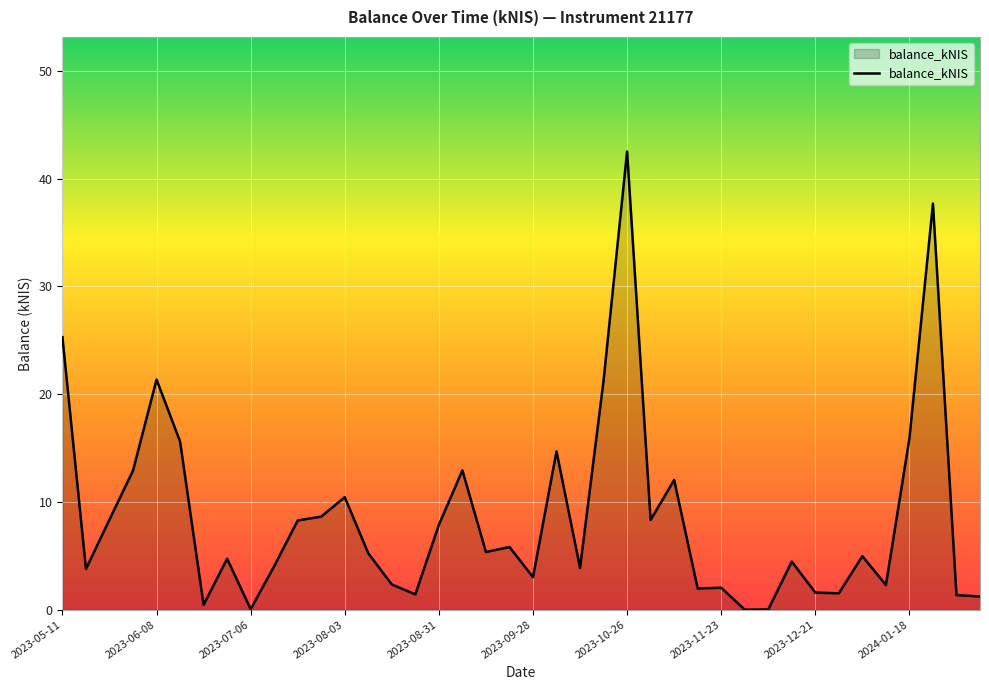

What is the greatest value displayed?

42.5